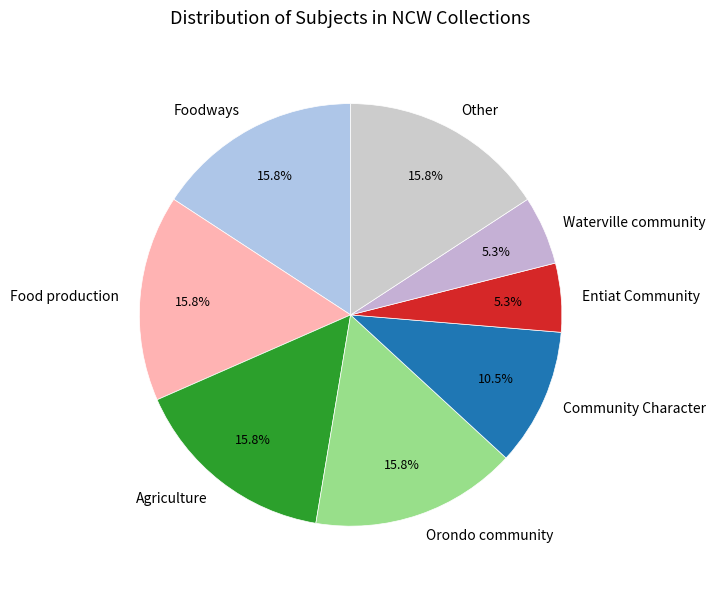

Do Orondo community and Waterville community together represent more than half of the pie?

No